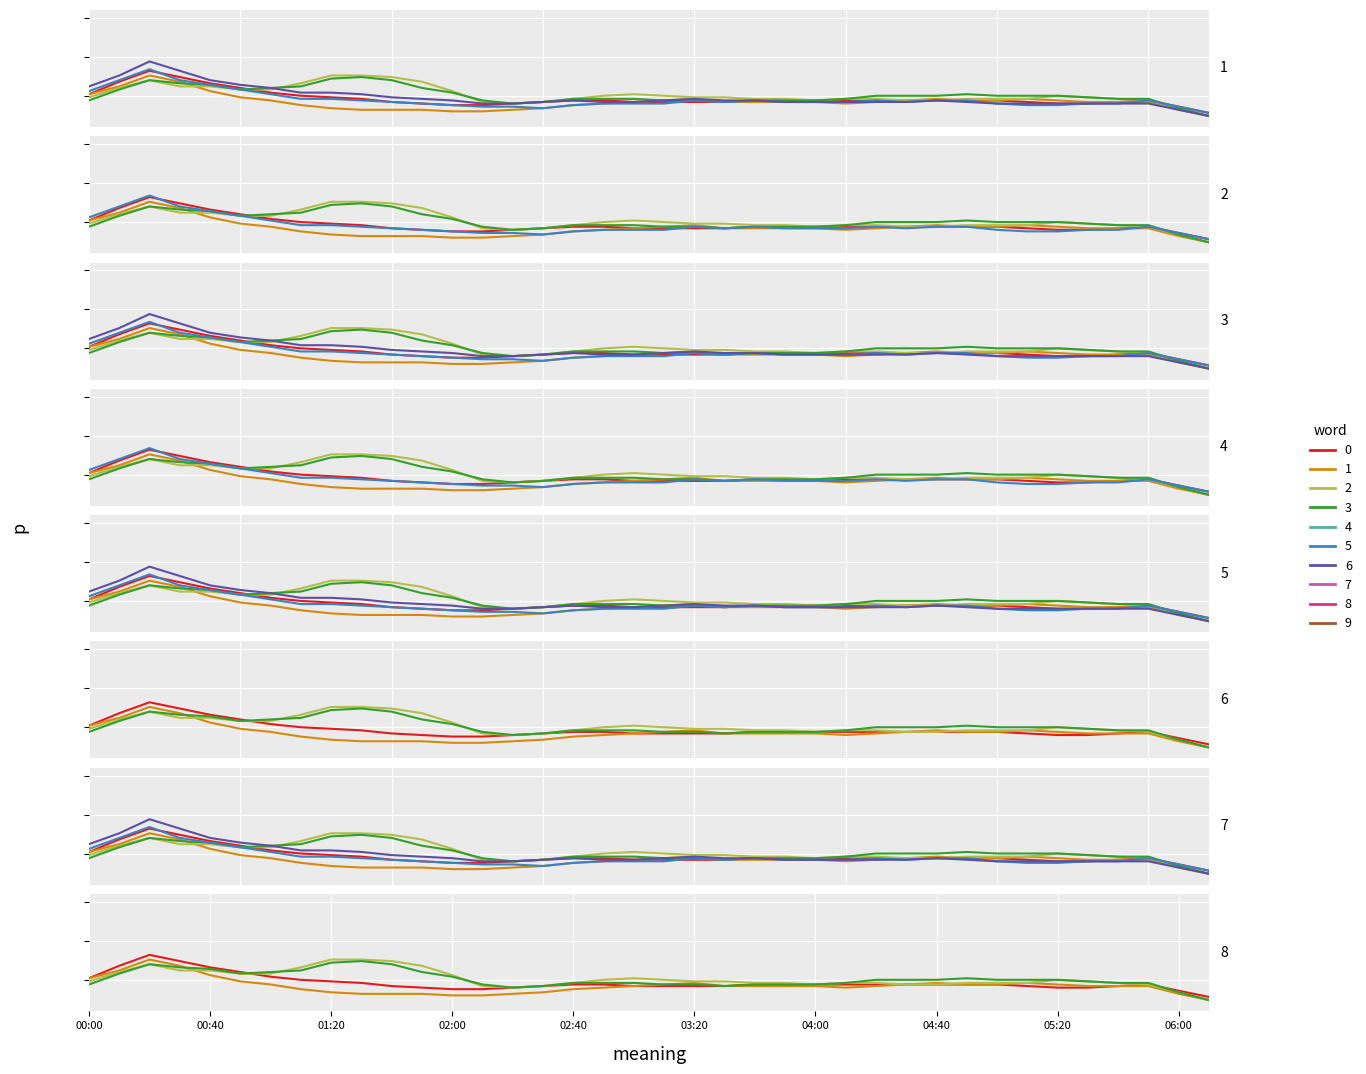

Where is the first local maximum for 0.773?

00:20